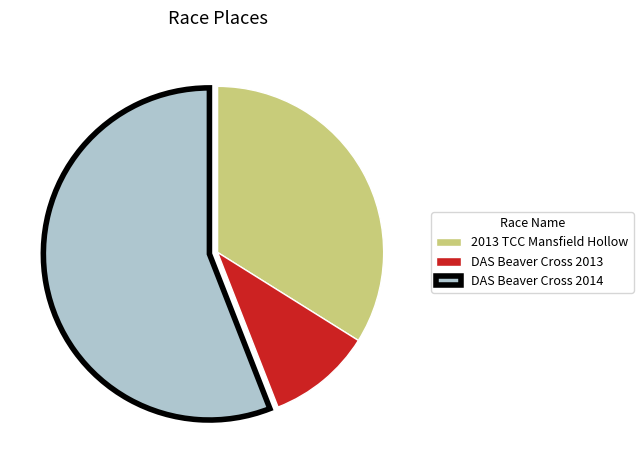

Is there a majority slice in this chart?

Yes